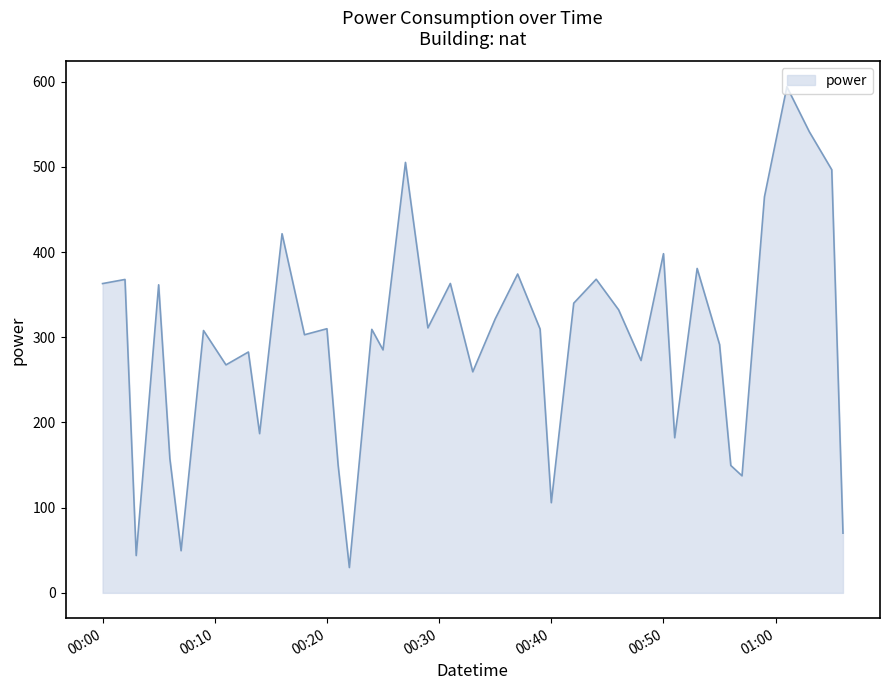

What is the smallest value displayed?

29.7